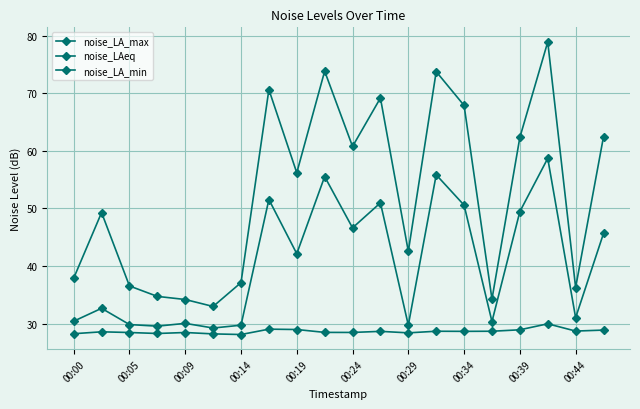

True or false: noise_LA_min and noise_LA_max cross at least once.

False